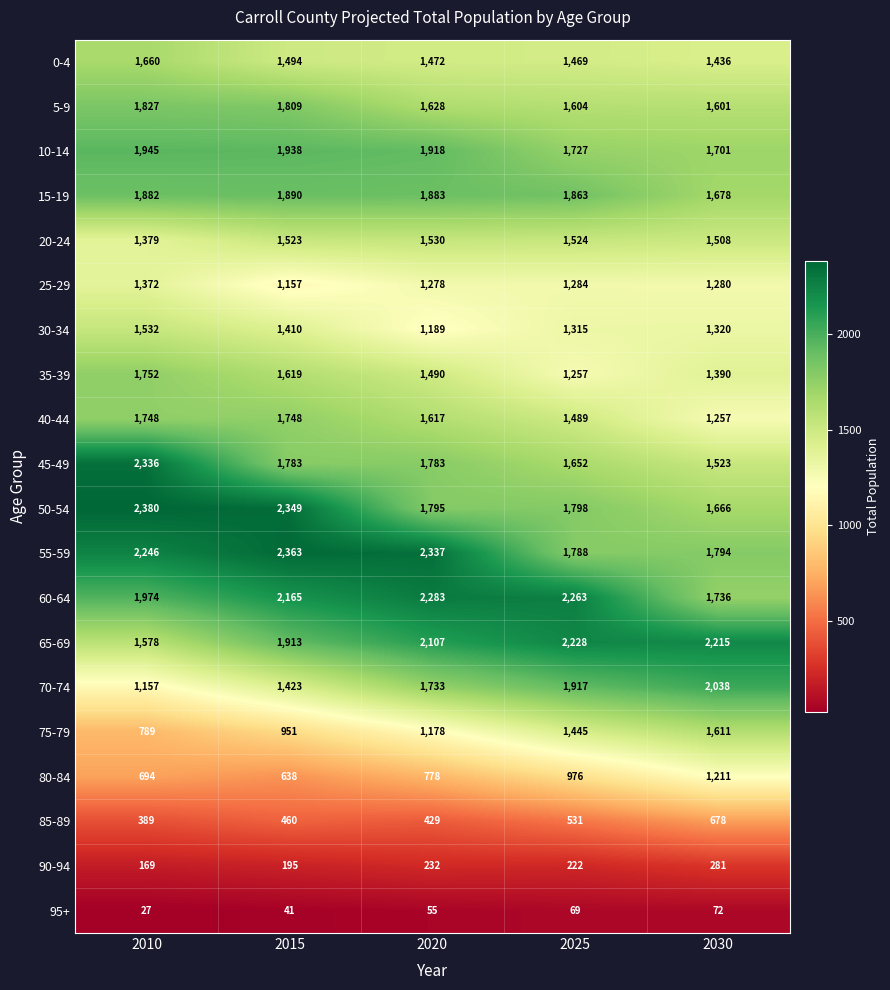

What is the sum of the 20-24 values at 2025 and 2015?

3047